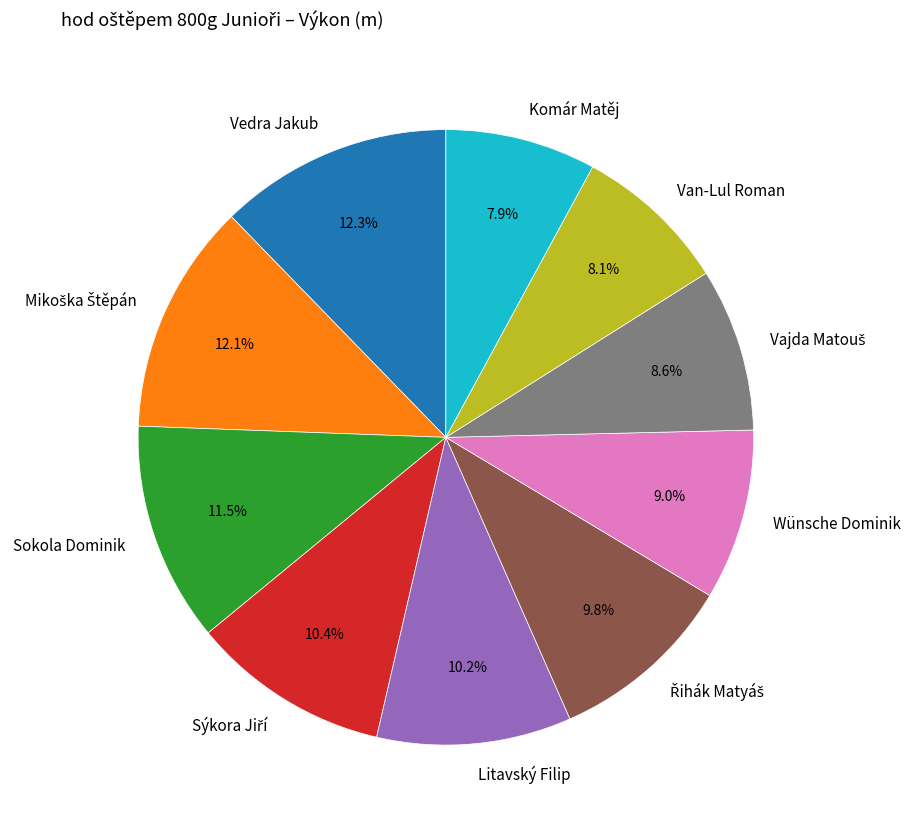

Is there any slice that represents more than half of the pie?

No